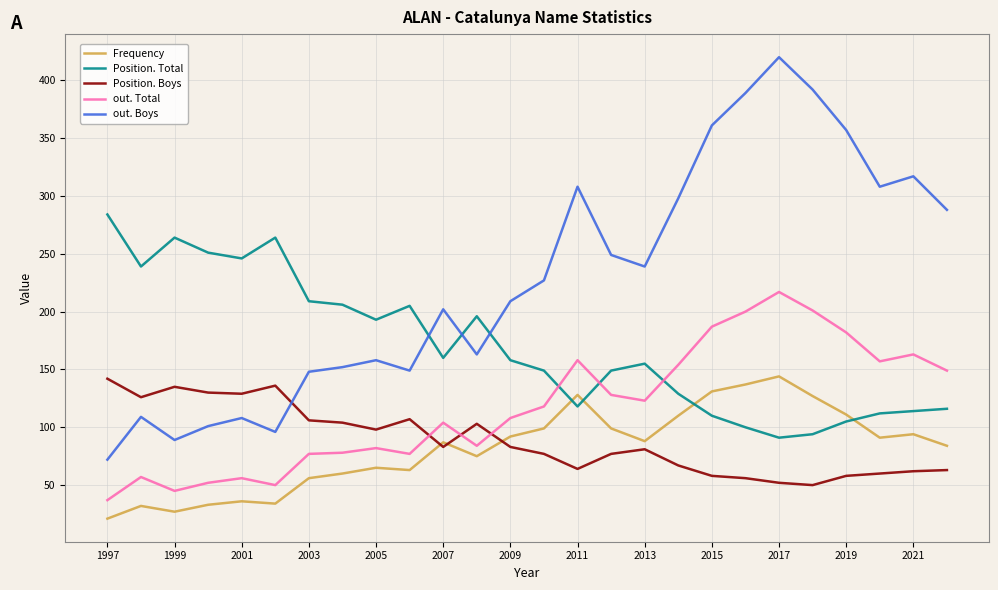

How many distinct data groups are displayed?

5